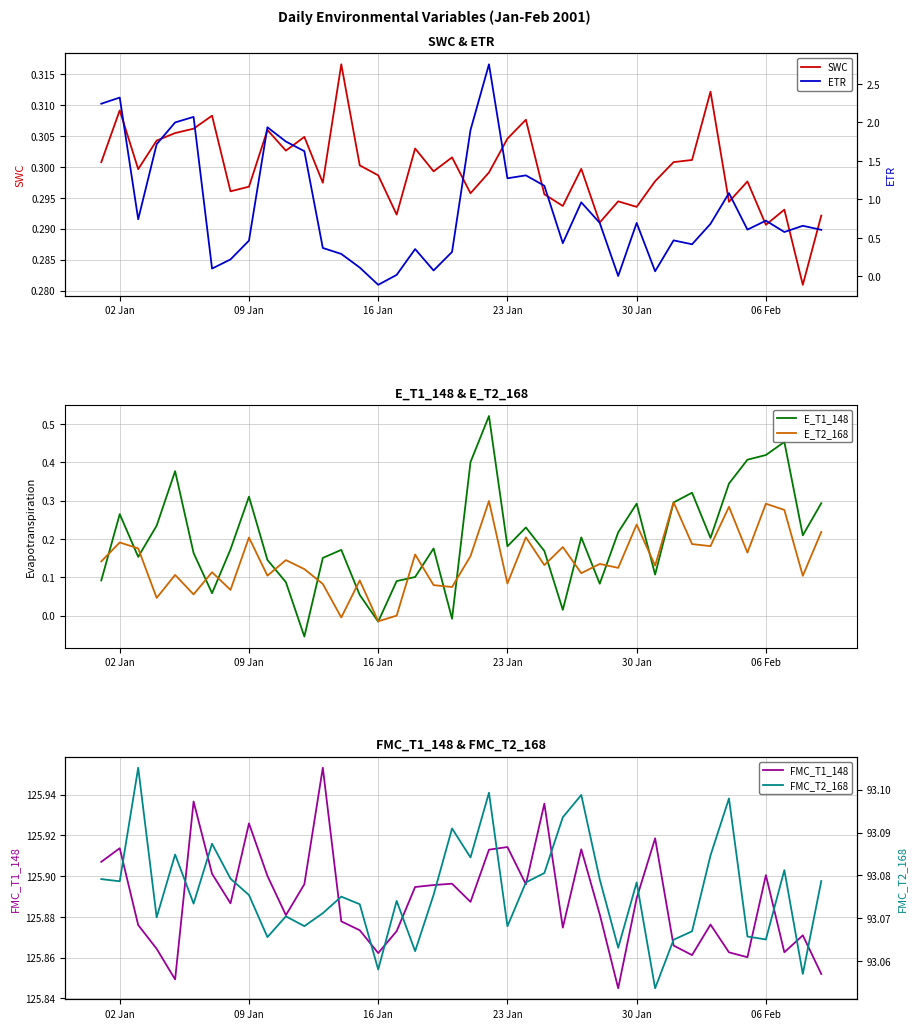

List the series in order of their peak value, highest first.

FMC_T1_148, FMC_T2_168, ETR, E_T1_148, SWC, E_T2_168